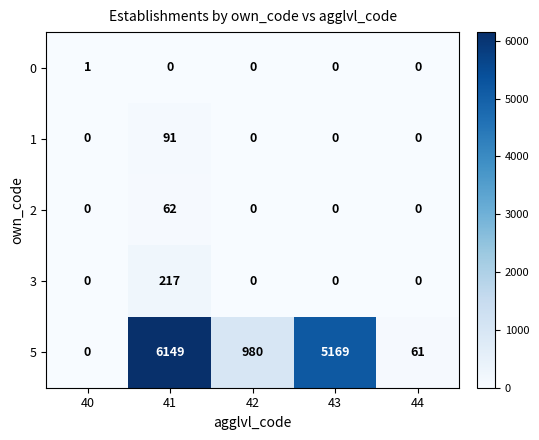

The value of 1 at 41 is 44. True or false?

False